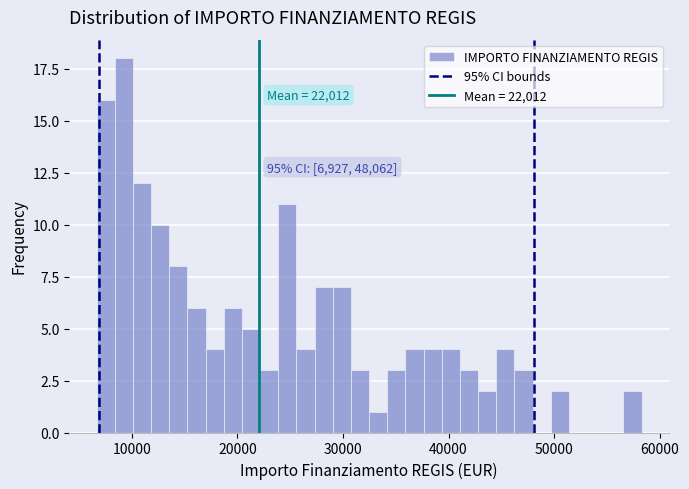

Around what value on the x-axis is the tallest bar? Give the approximate position of its centre, as read against the axis.

9000